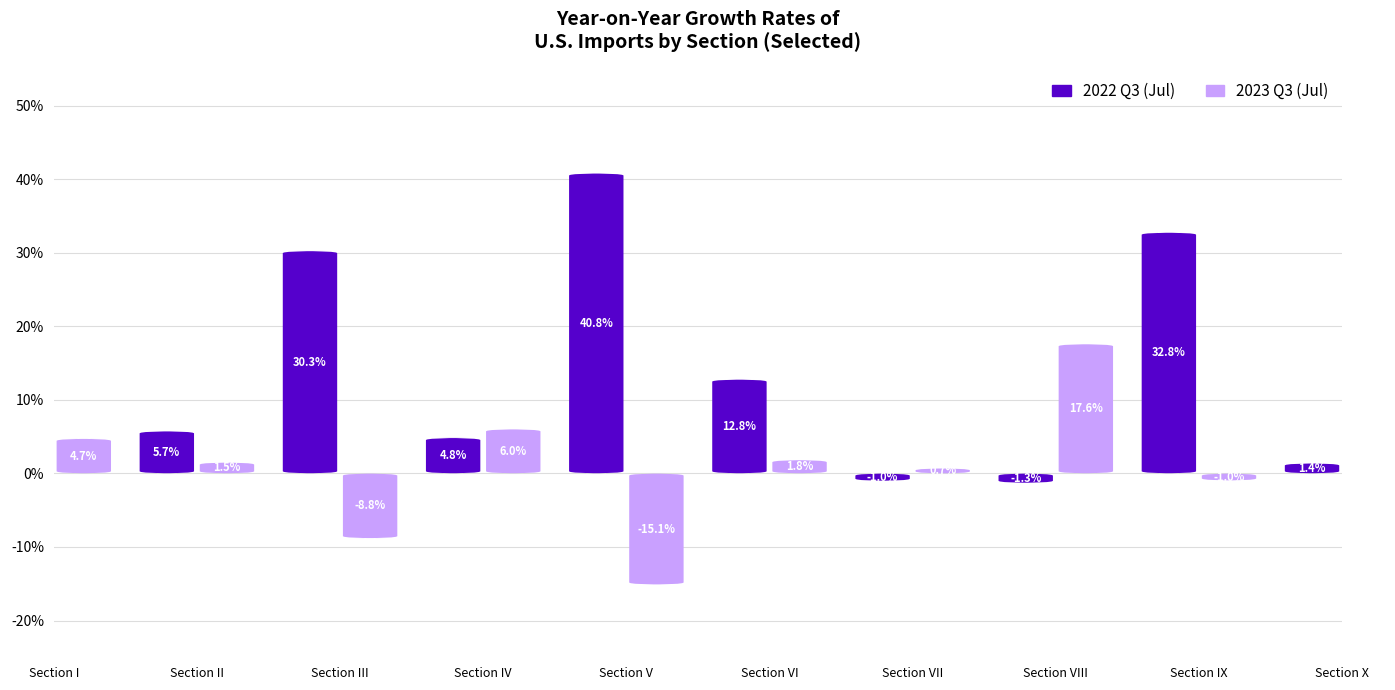

List the series in order of their peak value, highest first.

2022 Q3 (Jul), 2023 Q3 (Jul)